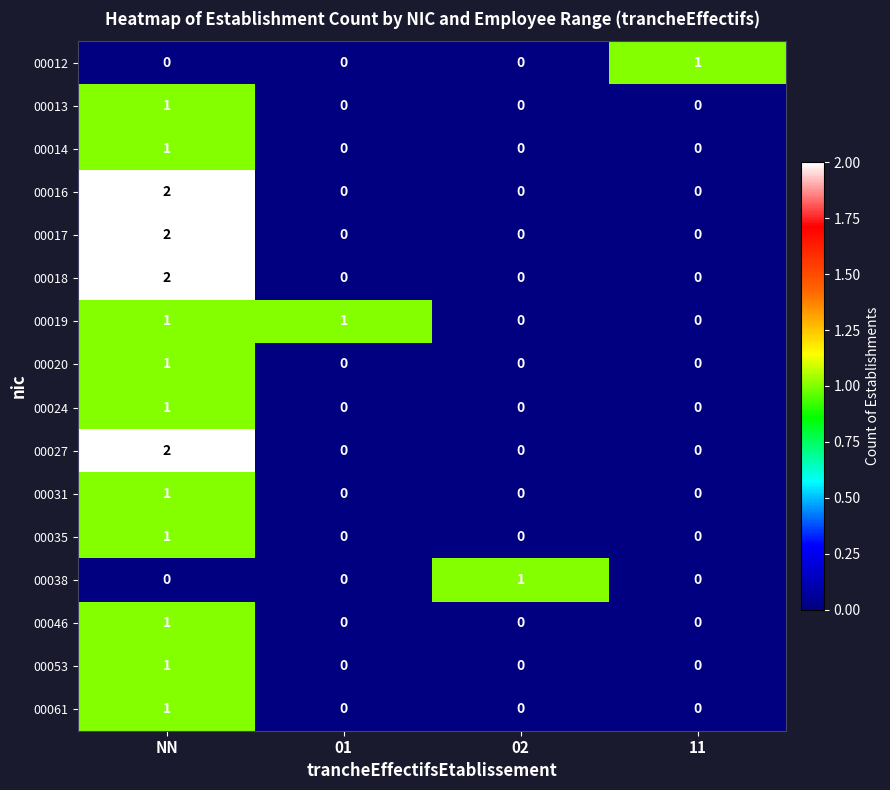

At which category is the sum across all series the highest?

NN